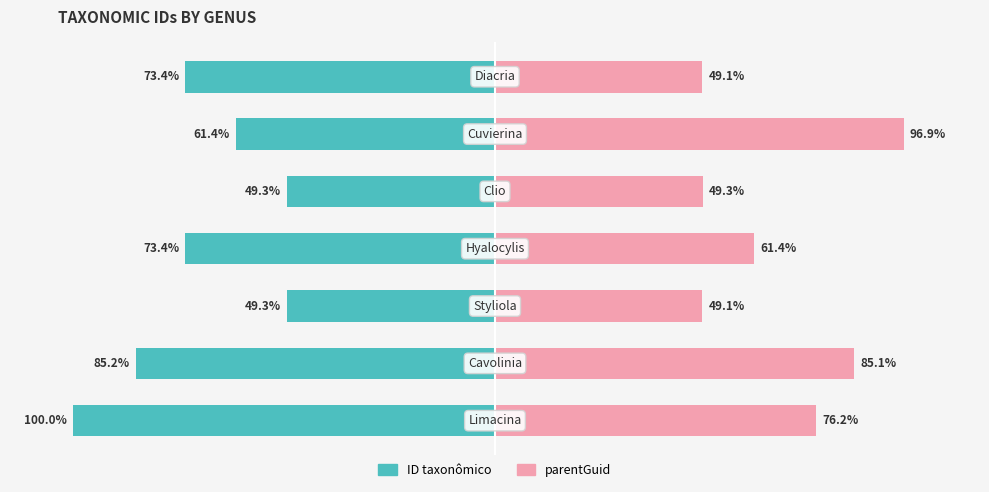

Reading left to right, what are all the values shown in this chart?

ID taxonômico: -100.0	-85.2	-49.3	-73.4	-49.3	-61.4	-73.4
parentGuid: 76.2	85.1	49.1	61.4	49.3	96.9	49.1